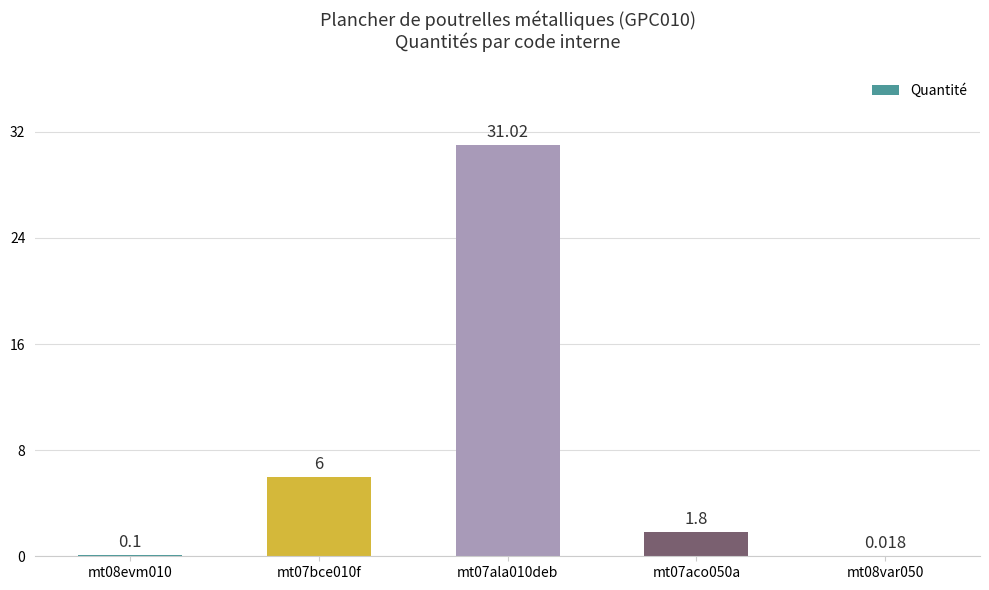

Count the number of values greater than 1.

3